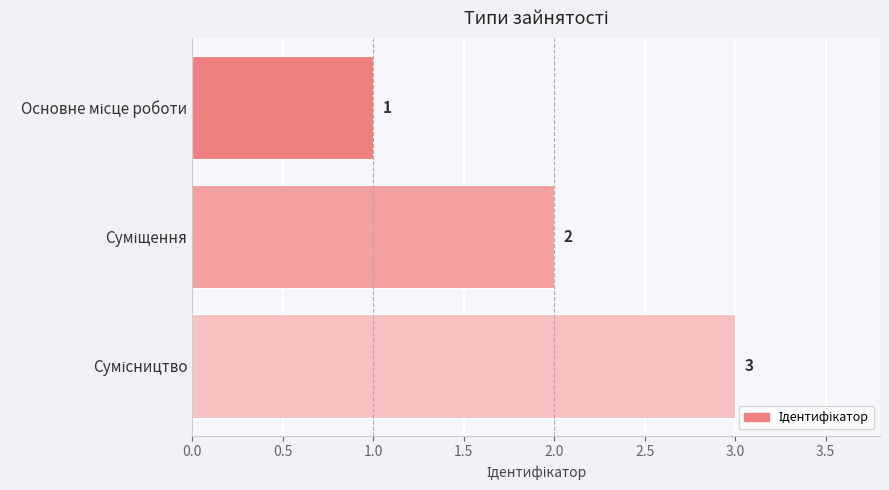

What is the value of the 1st bar from the top?

1